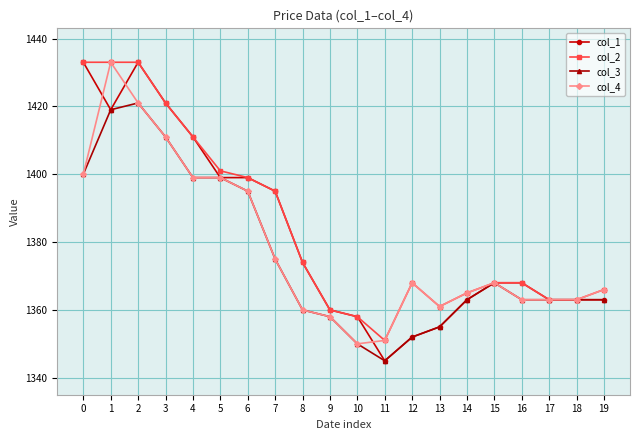

True or false: col_3 has a value of 414 at 19.

False